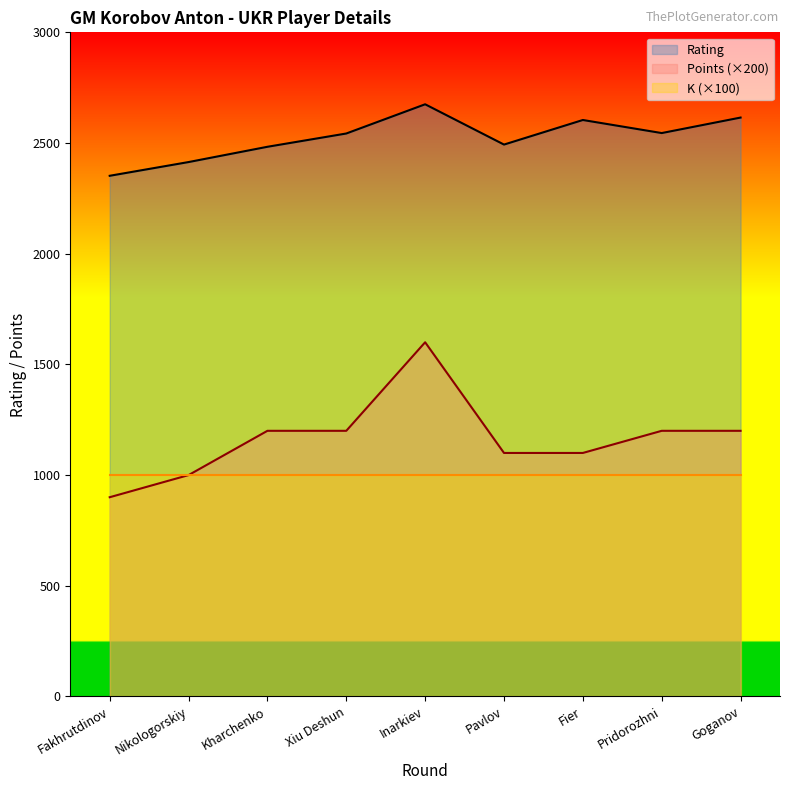

How many lines are shown in the chart?

3